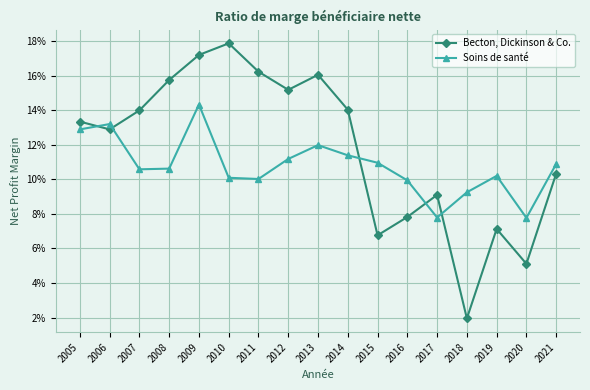

What is the greatest value displayed?

0.2